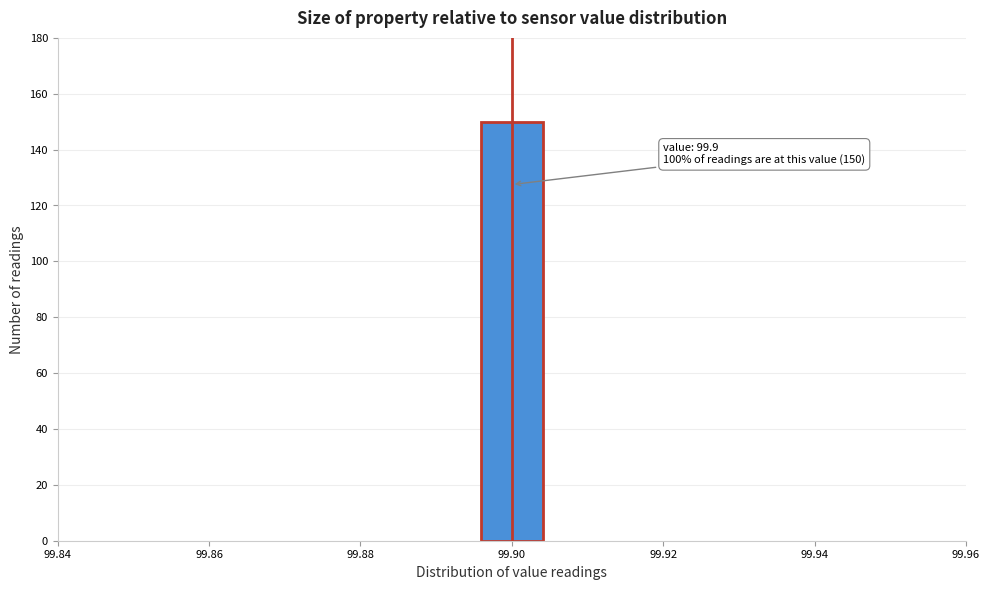

Which range on the x-axis has the tallest bar?

99.896 to 99.904